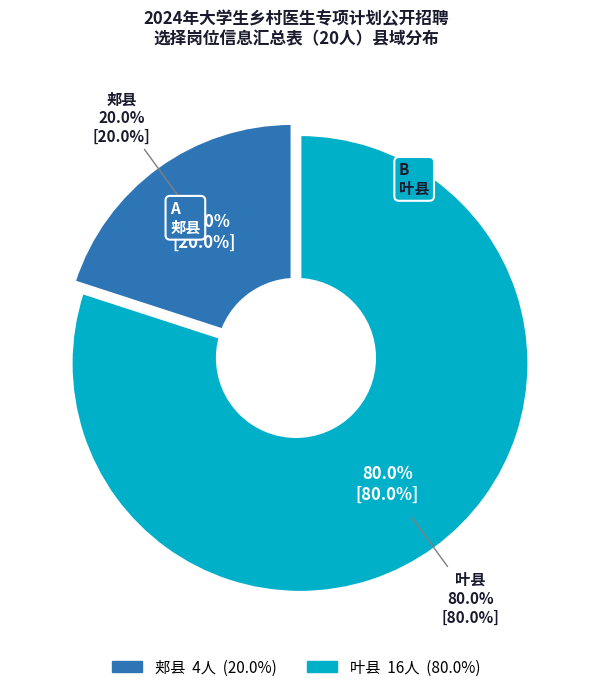

To the nearest percent, what percentage of the pie is 郏县?

20%